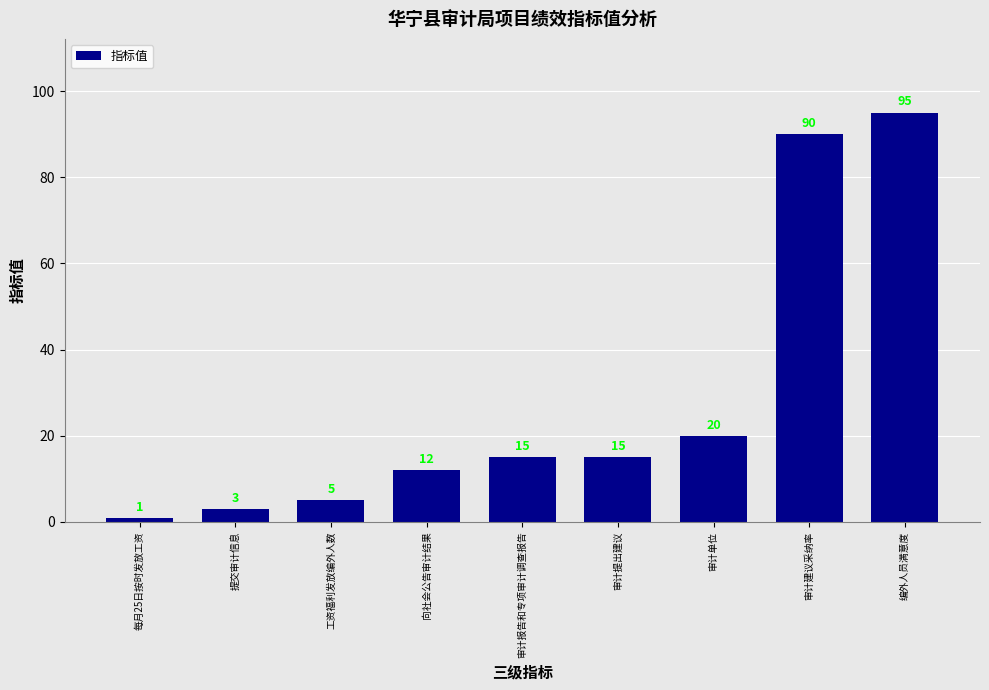

Where is the data nearest to the value 48?

审计单位